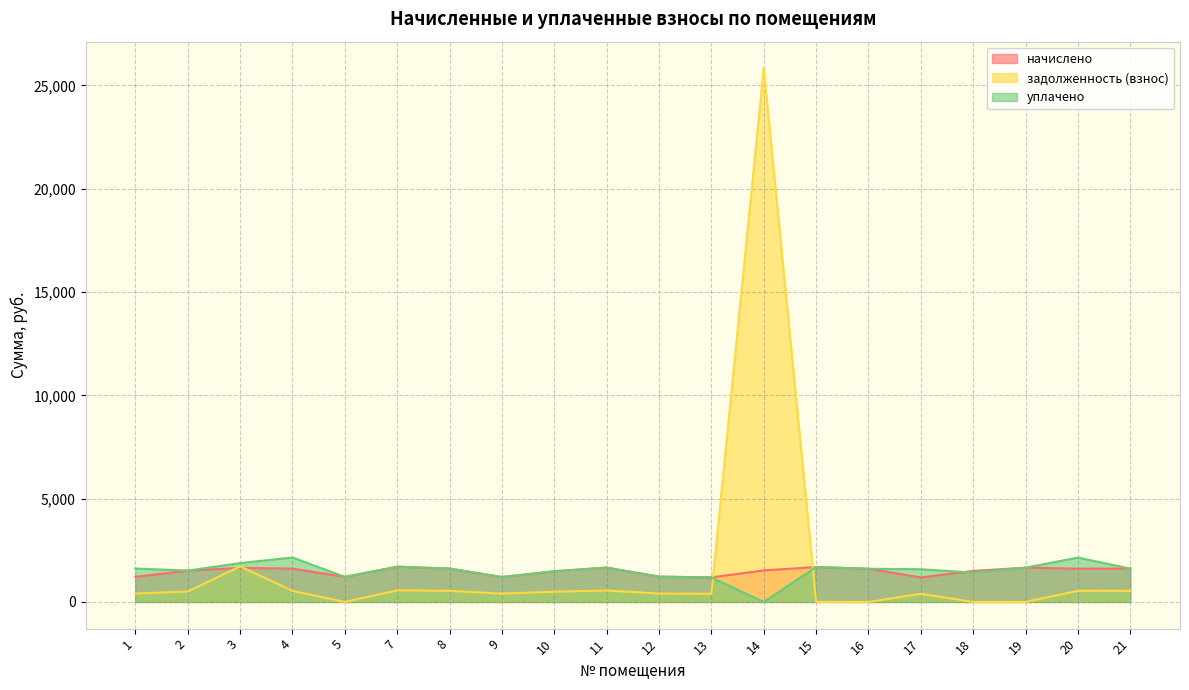

Which has a higher value, 10 or 19?

19